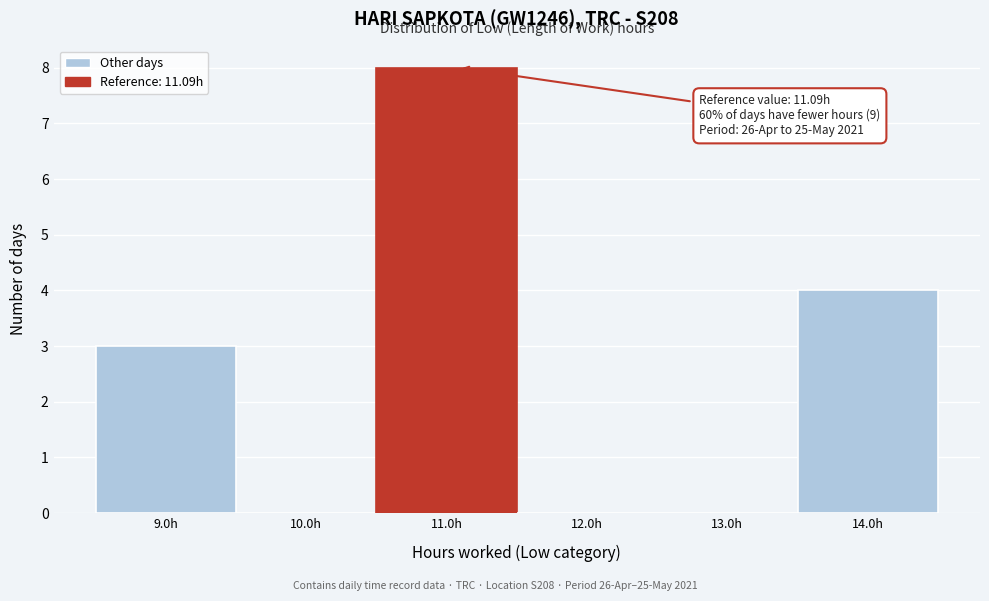

Over which range of the x-axis is the bar tallest?

10.5 to 11.5